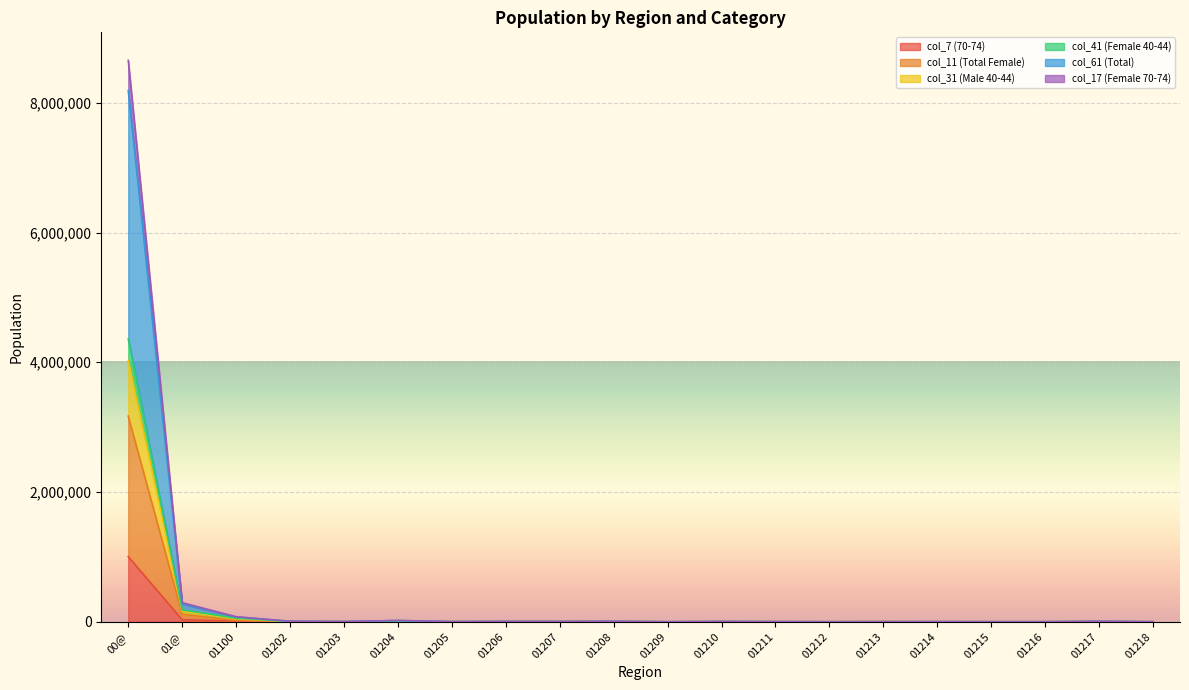

At which category is the sum across all series the highest?

00@